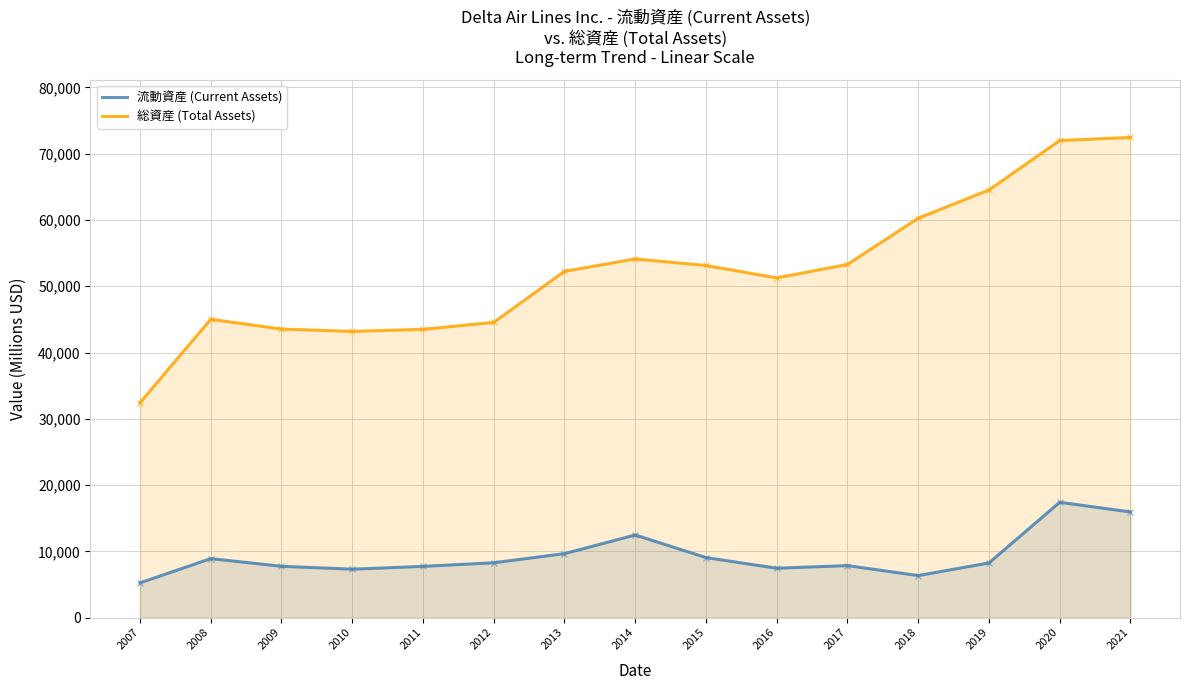

What is the sum of all 総資産 (Total Assets) values?

785526